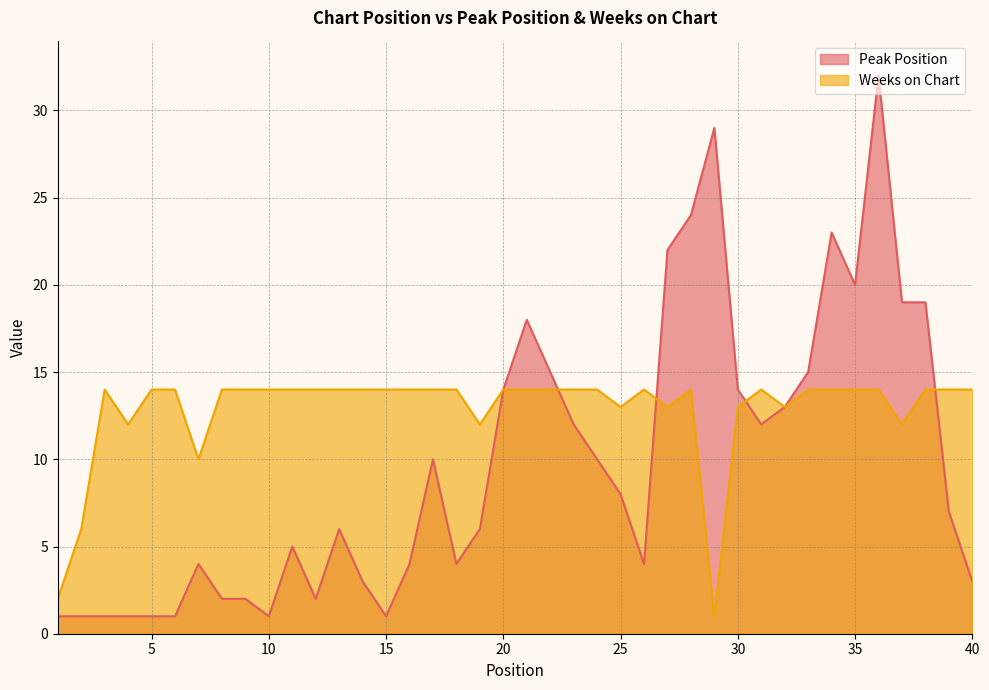

How many lines are shown in the chart?

2